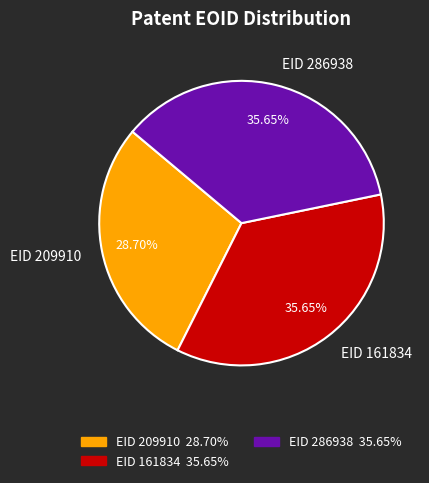

Count the number of slices in the pie.

3